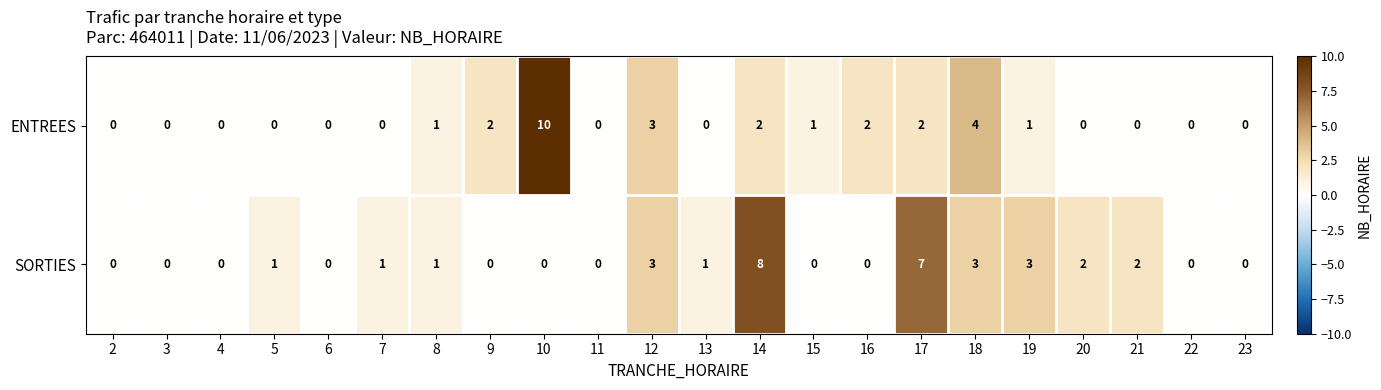

What is the difference between the second highest and second lowest values in the ENTREES series?

4